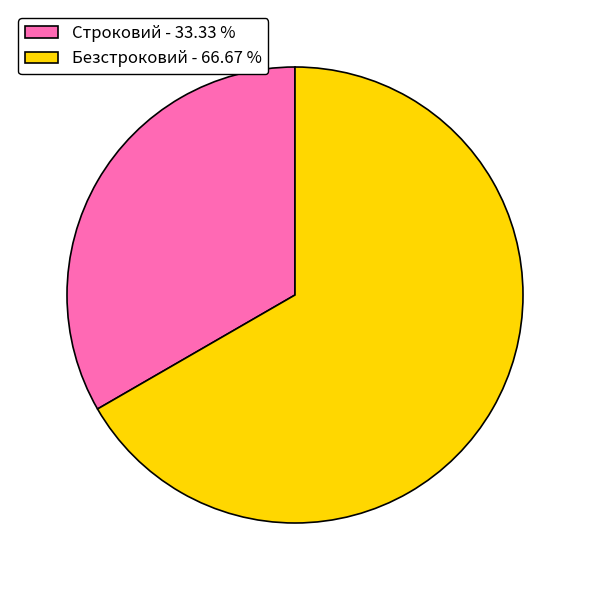

Combined, do Строковий - 33.33 % and Безстроковий - 66.67 % account for over 50%?

Yes